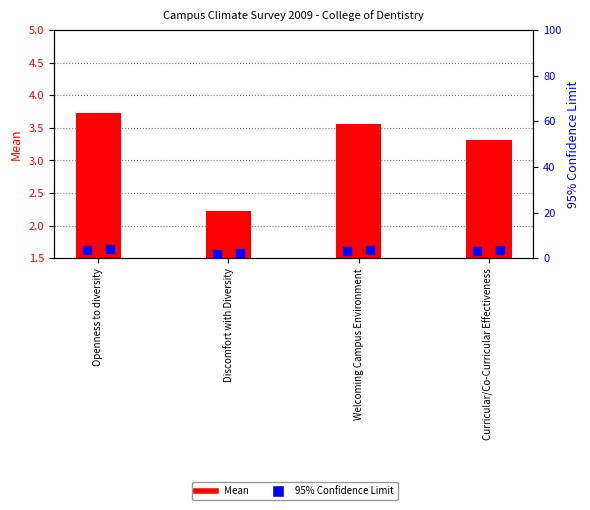

At which category is the sum across all series the highest?

Openness to diversity